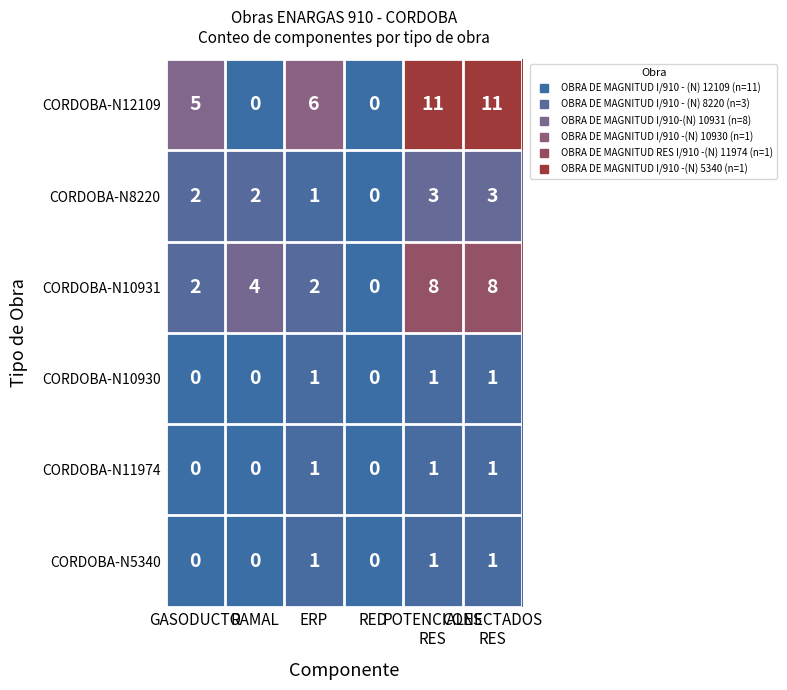

What is the difference between the second highest and second lowest values in the CORDOBA-N12109 series?

11